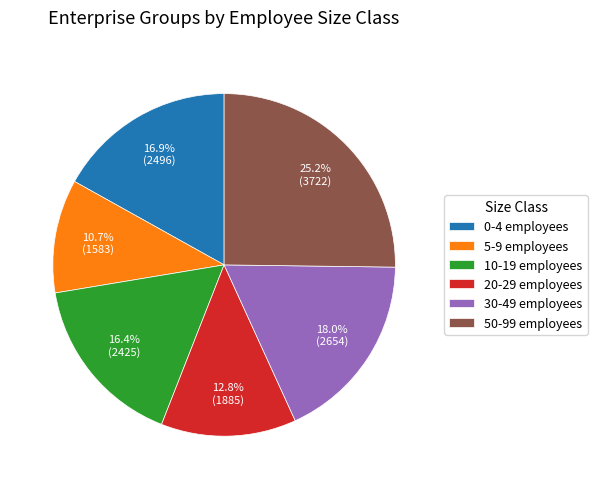

The 10-19 employees slice represents 2% of the pie. True or false?

False